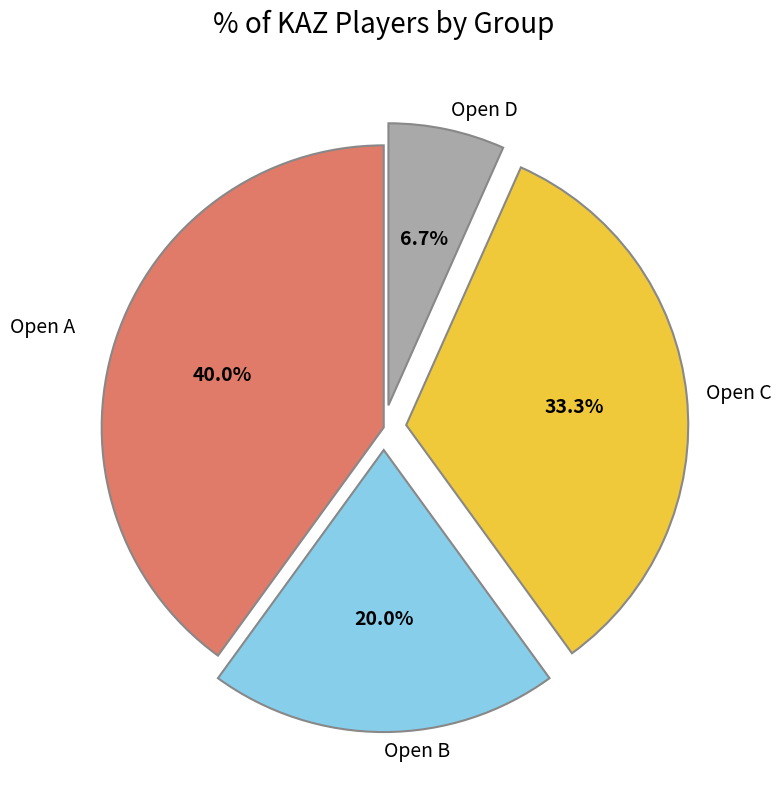

The Open B slice represents 20% of the pie. True or false?

True